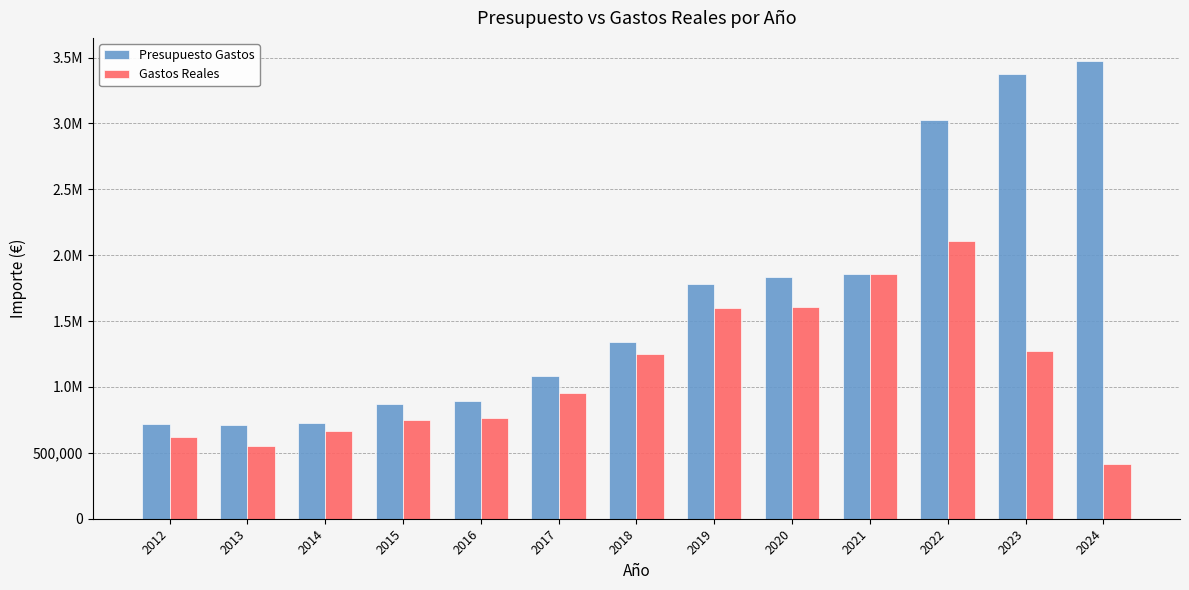

Between 2023 and 2019, which is larger?

2023